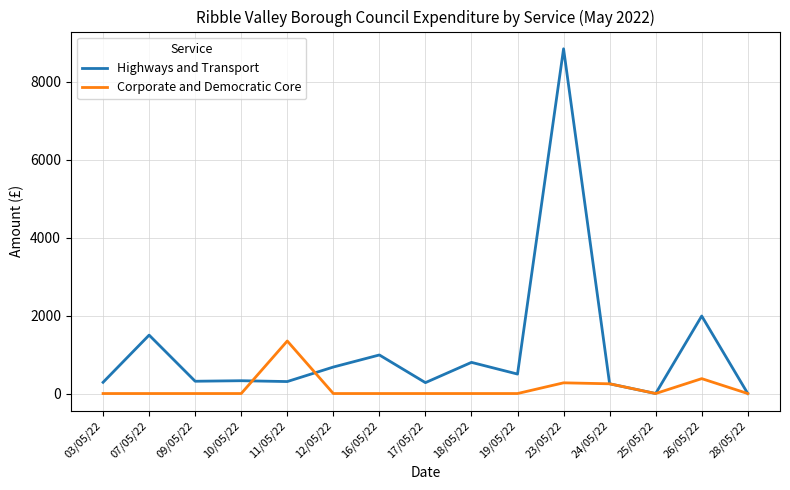

What is the difference between the maximum and second lowest values in the Corporate and Democratic Core series?

1348.7